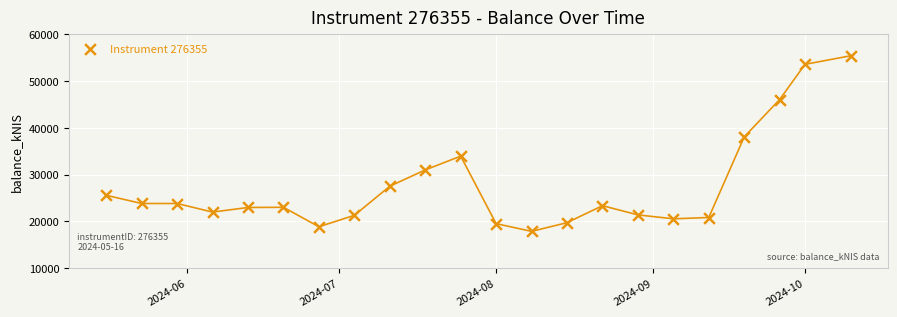

What Y value in the scatter plot is closest to 36630?

38063.2